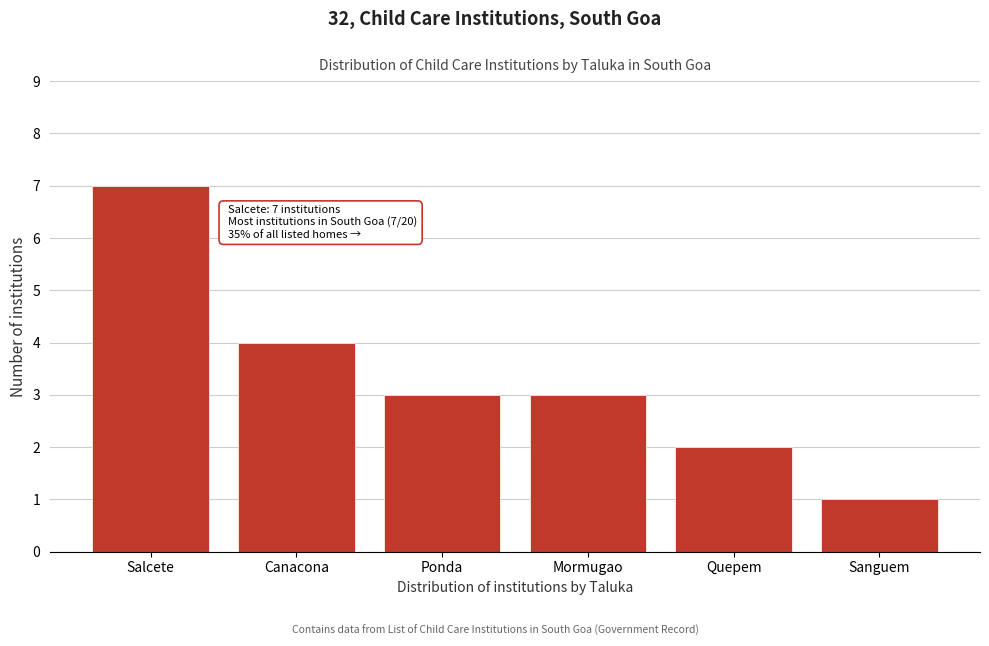

Reading left to right, what are all the values shown in this chart?

7	4	3	3	2	1